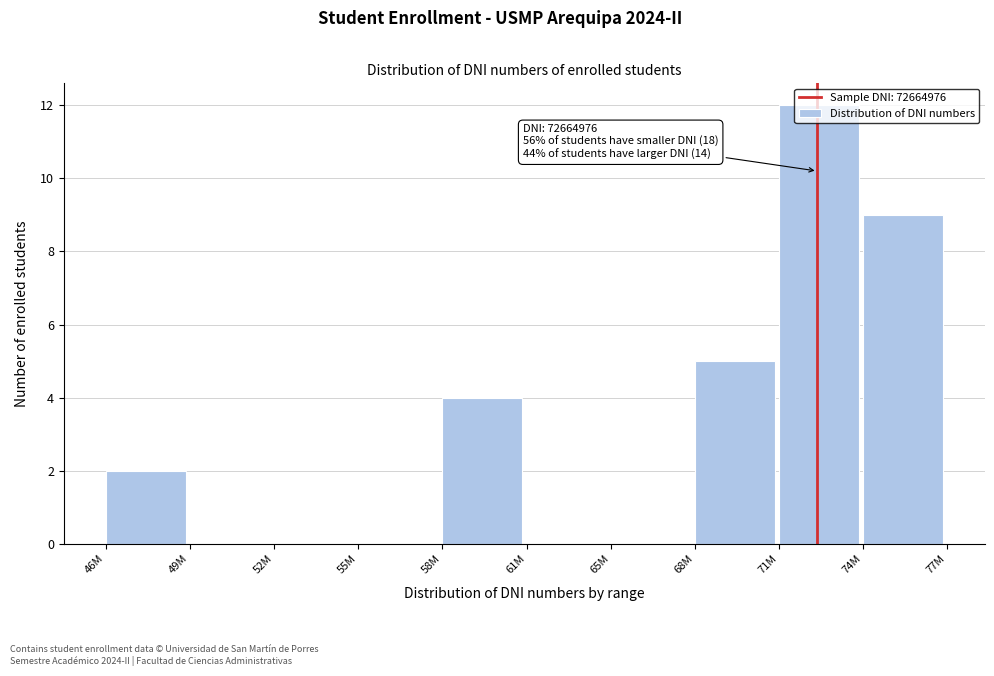

The value at 74M is 9. True or false?

True